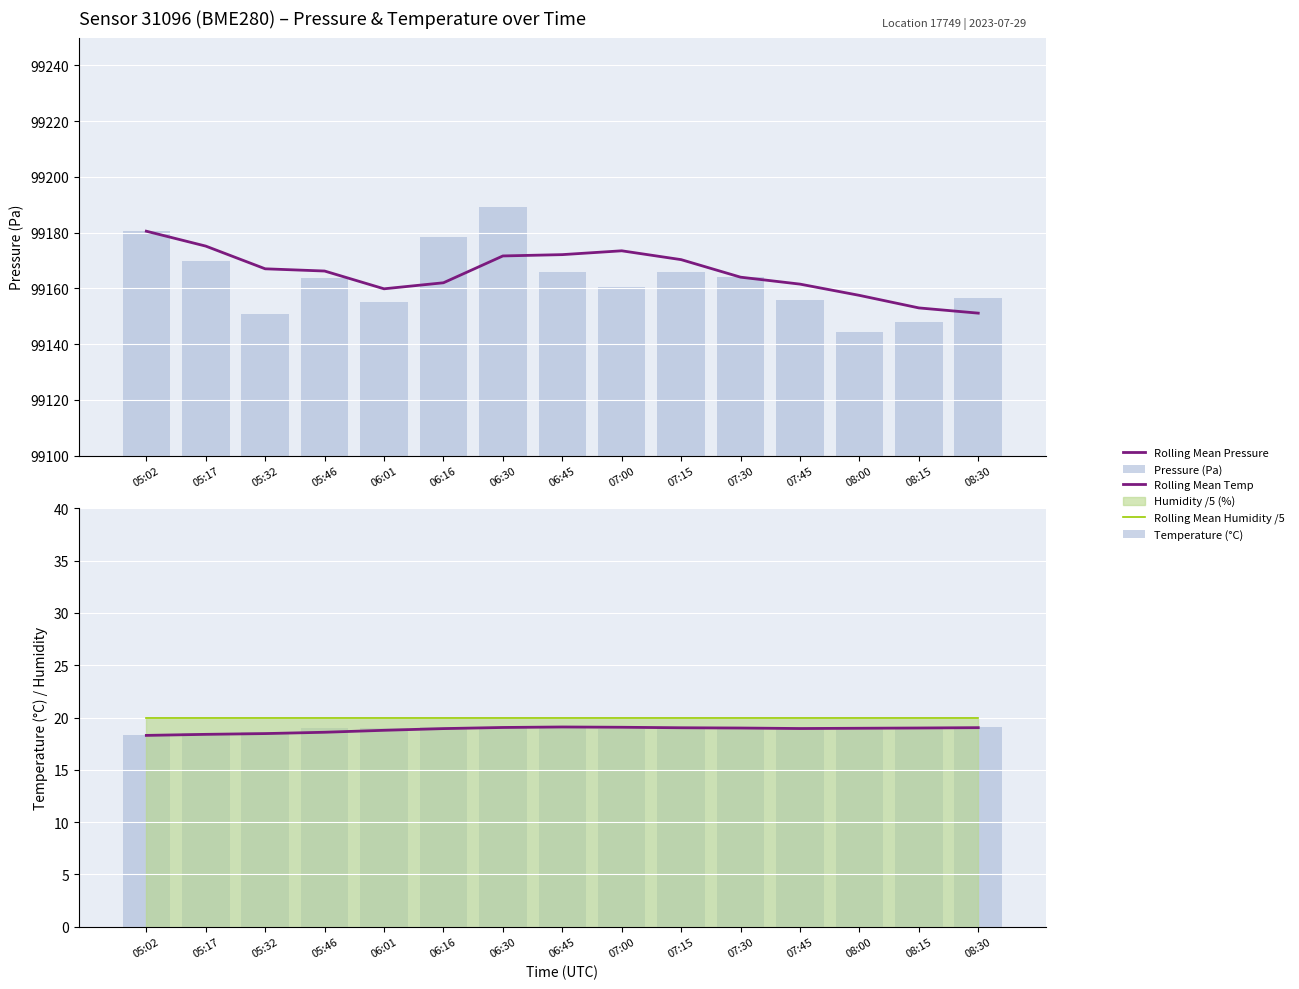

Which series has the largest total across all categories?

Rolling Mean Pressure